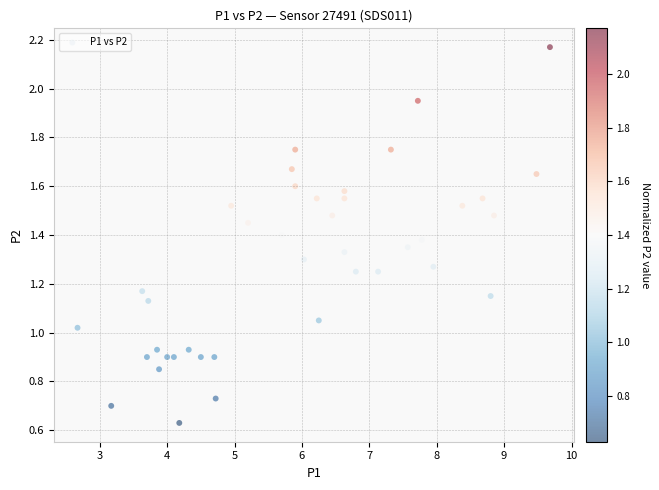

What is the range of X values (max minus min)?

7.0